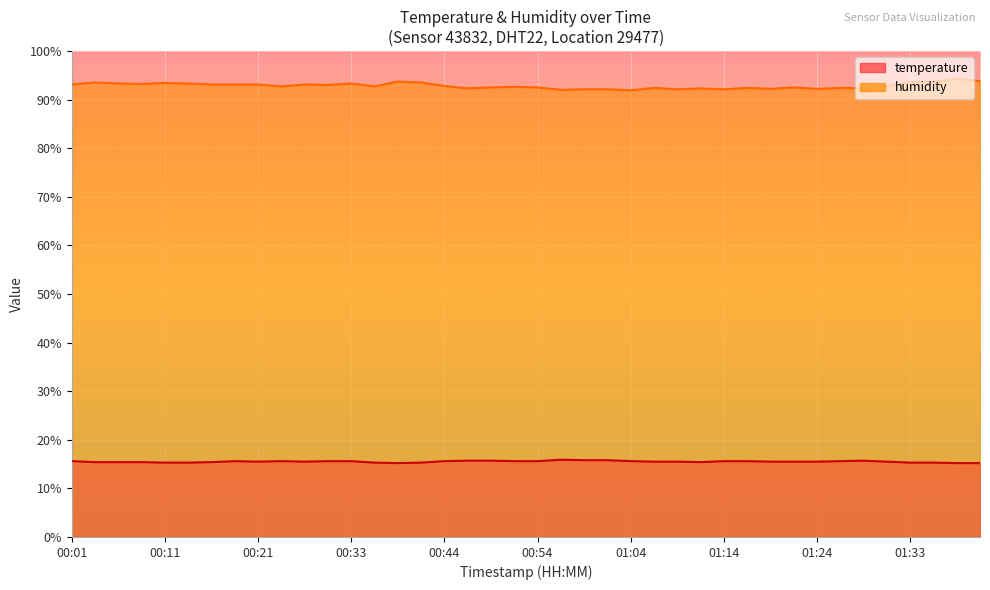

List the series in order of their overall mean, highest first.

humidity, temperature